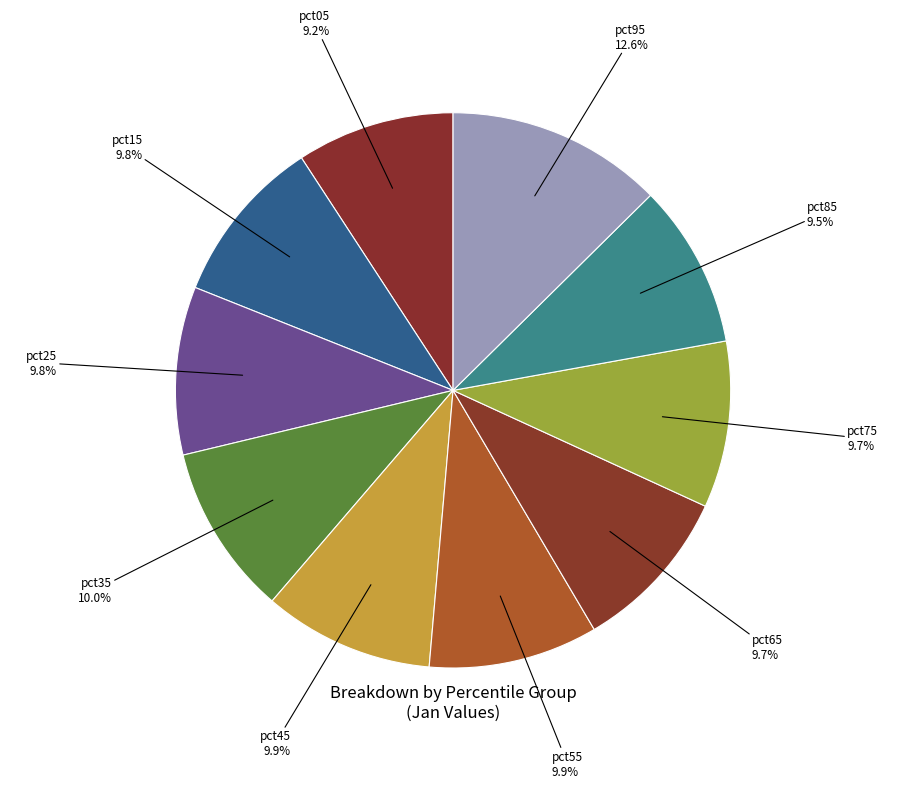

Which has a higher value, pct05 or pct55?

pct55